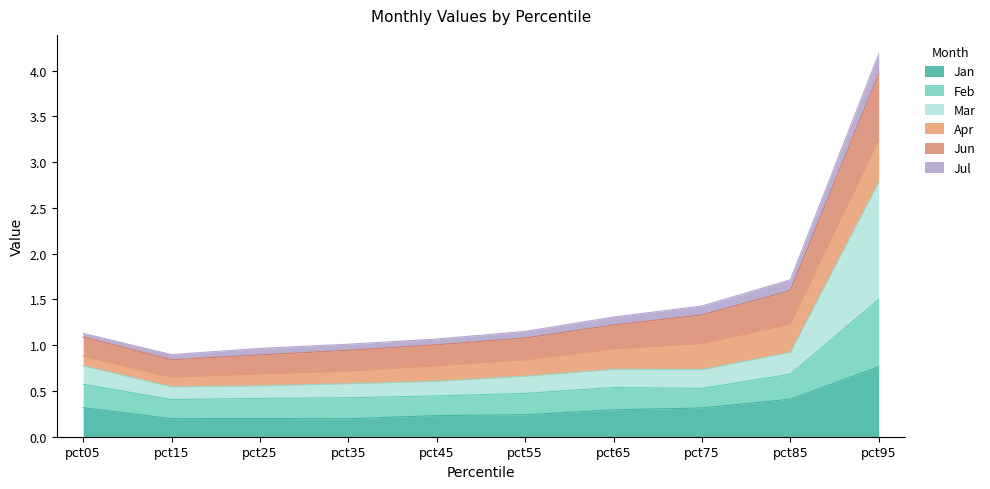

At which category is the sum across all series the highest?

pct95